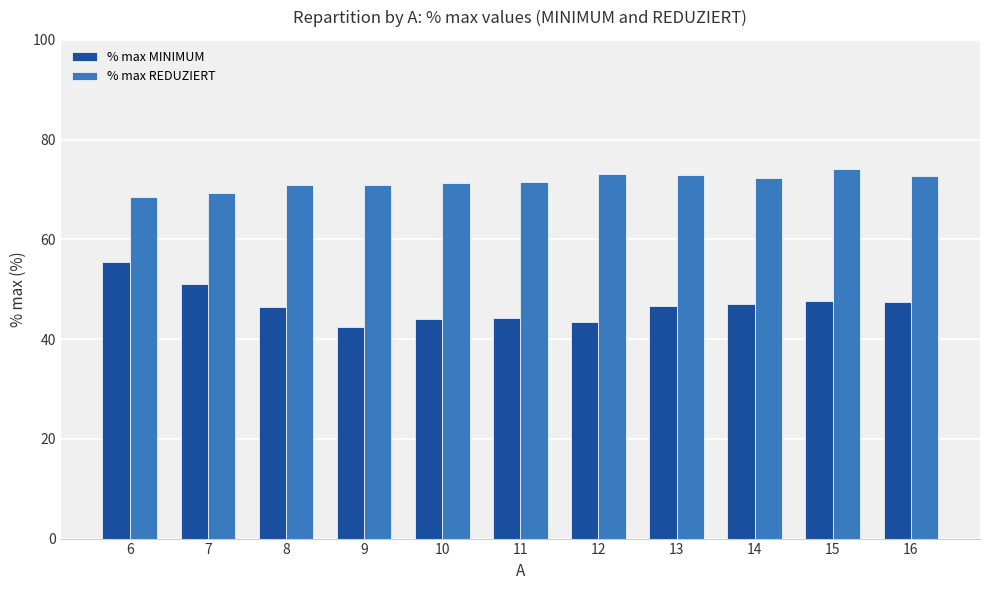

What is the greatest value displayed?

74.1